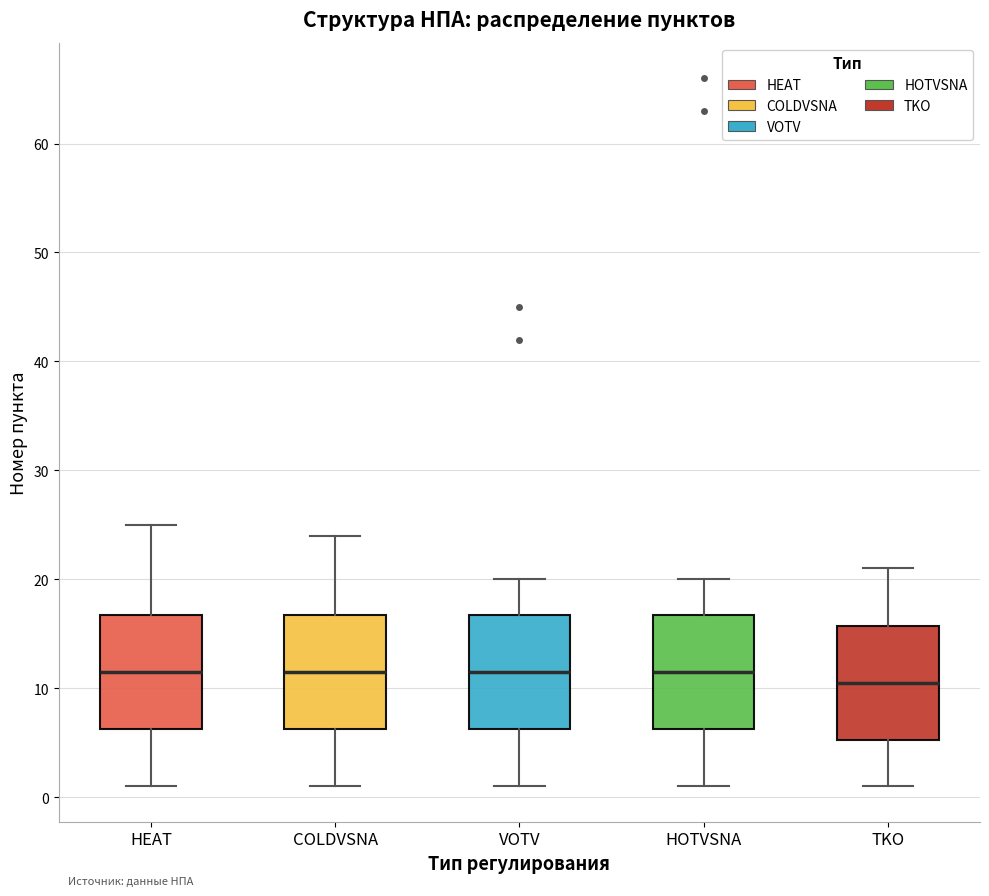

Reading left to right, transcribe this box plot: for each box, give where its median line is, the range the box spans, and where its two whiskers end, as read against the y-axis. The values are not printed on the chart, so give them approximately, as read against the axis.

HEAT: median 12, box 6 to 17, whiskers 1 to 25
COLDVSNA: median 12, box 6 to 17, whiskers 1 to 24
VOTV: median 12, box 6 to 17, whiskers 1 to 20
HOTVSNA: median 12, box 6 to 17, whiskers 1 to 20
TKO: median 11, box 5 to 16, whiskers 1 to 21